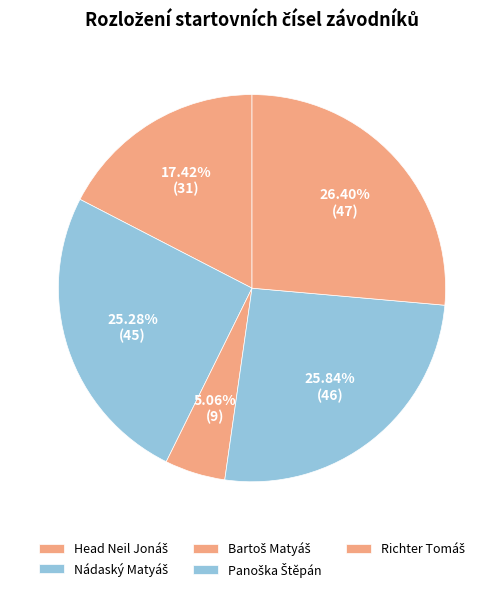

What percentage is the Nádaský Matyáš slice, to the nearest percent?

25%